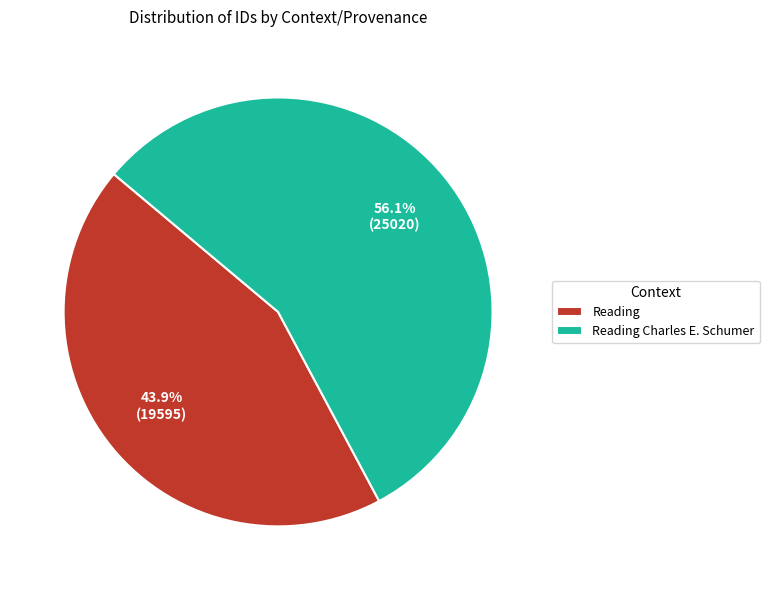

Does Reading represent more than half of the total?

No